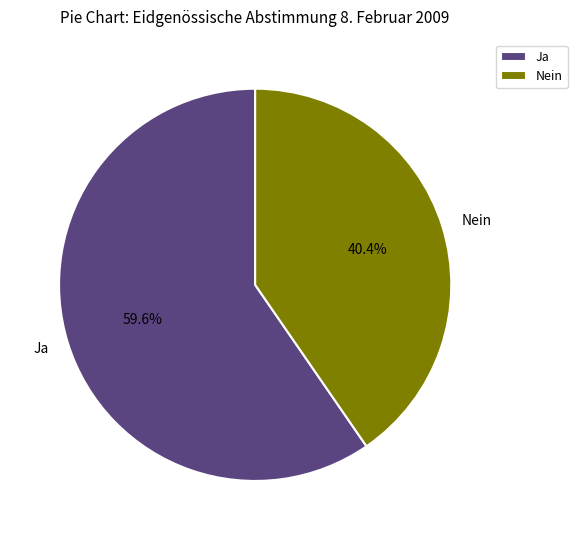

How much of the chart is everything except Ja?

40.4%